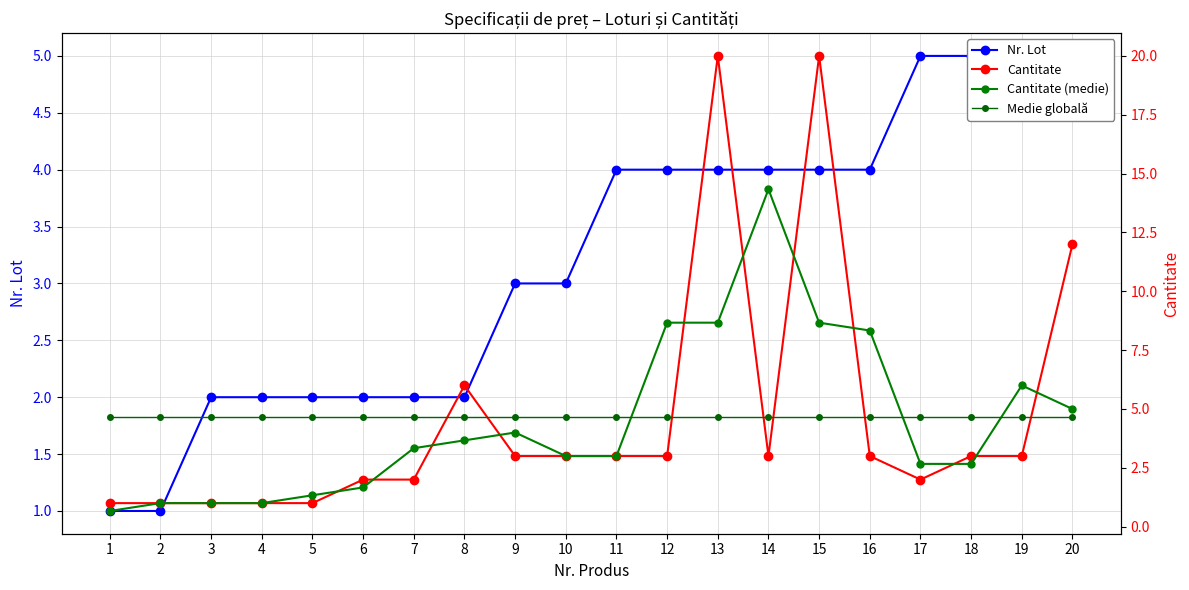

What are all the series names shown in the legend?

Nr. Lot, Cantitate, Cantitate (medie), Medie globală